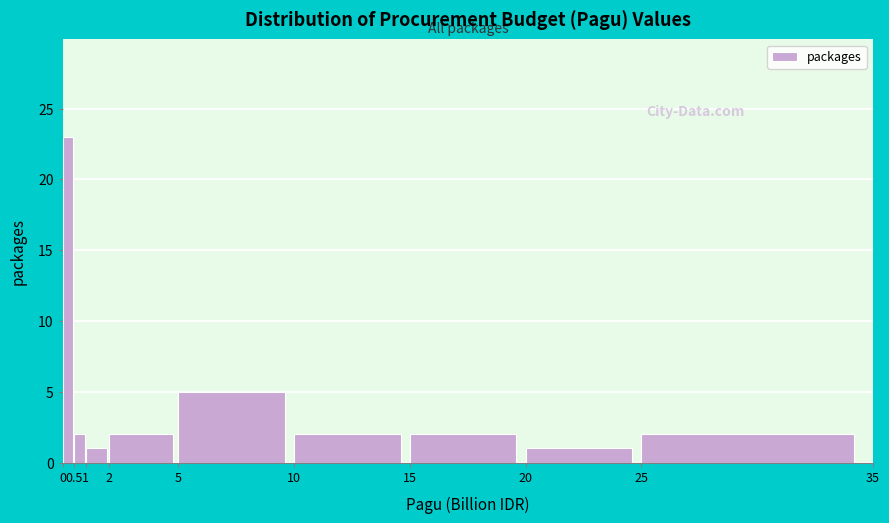

Reading left to right, transcribe this chart: for each bar, give the range it covers on the x-axis and its height. The values are not printed on the chart, so give them approximately, as read against the axis.

0 to 0.5: 23
0.5 to 1: 2
1 to 2: 1
2 to 5: 2
5 to 10: 5
10 to 15: 2
15 to 20: 2
20 to 25: 1
25 to 35: 2